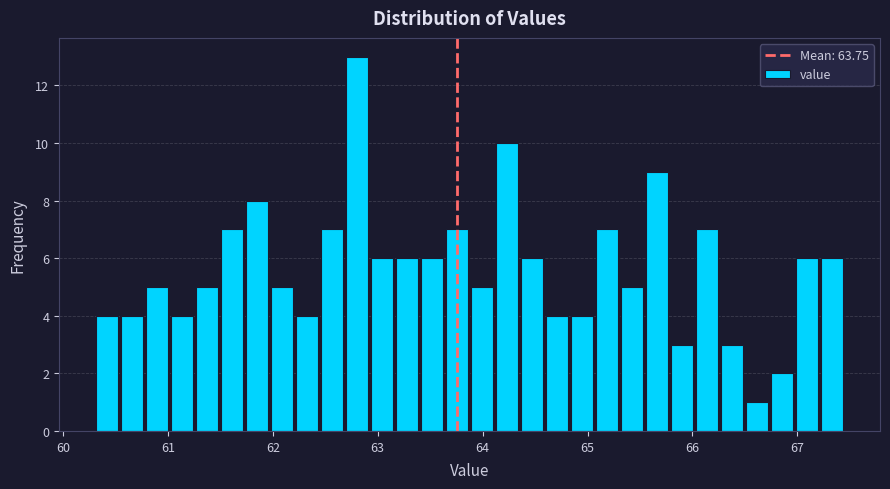

Read against the x-axis, roughly where is the centre of the tallest bar?

62.8